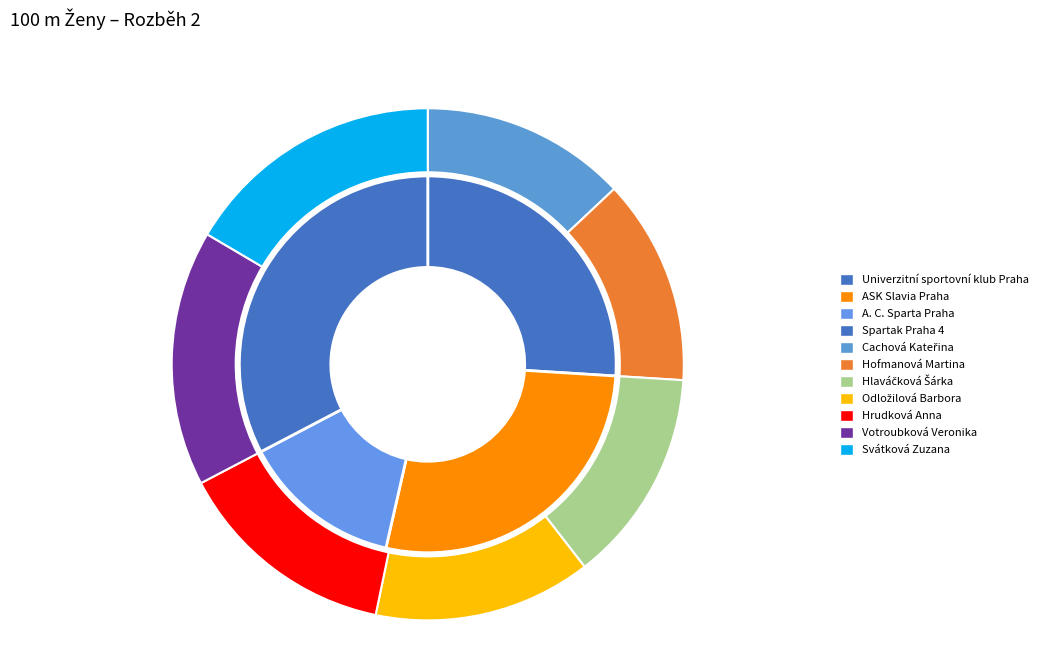

To the nearest percent, what is the difference between the Hrudková Anna and Cachová Kateřina slice percentages?

1%